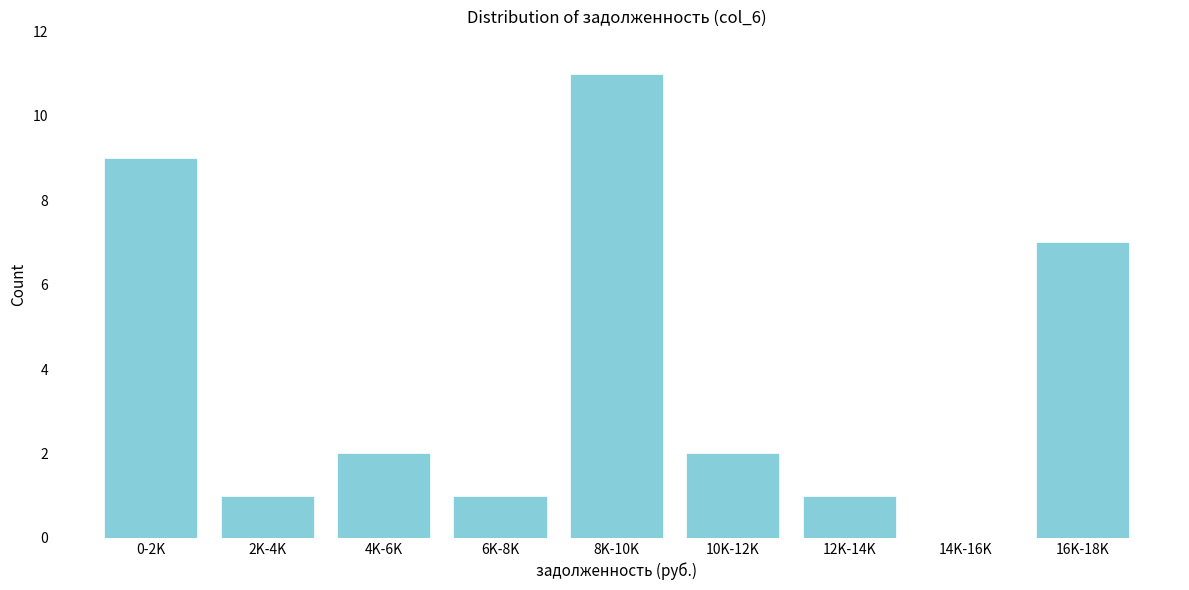

Reading left to right, transcribe all the data shown in this chart.

0-2K=9	2K-4K=1	4K-6K=2	6K-8K=1	8K-10K=11	10K-12K=2	12K-14K=1	14K-16K=0	16K-18K=7